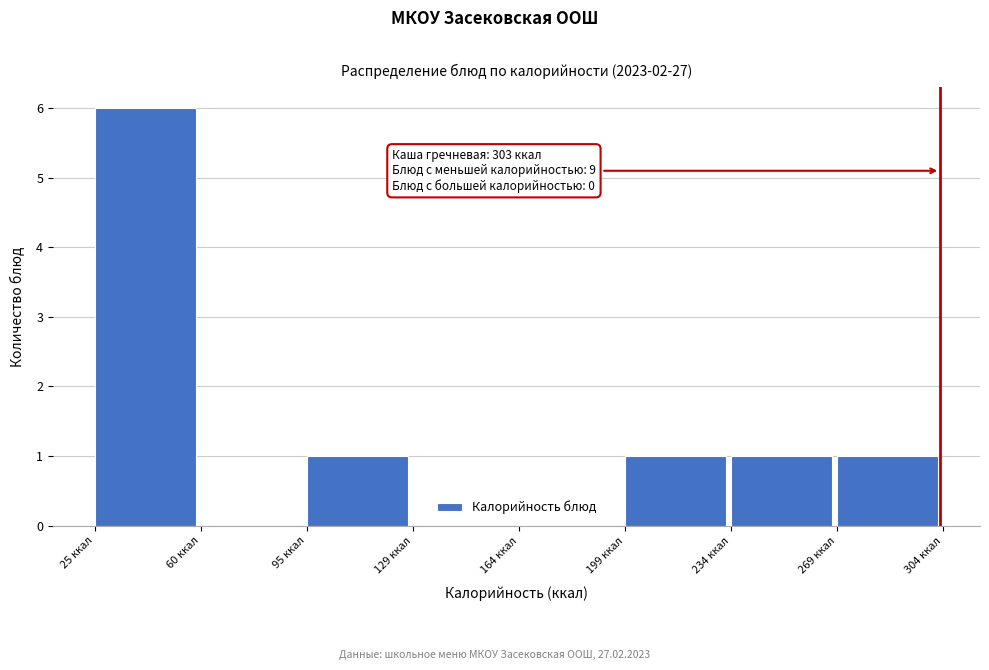

Over which range of the x-axis is the bar tallest?

25 to 60